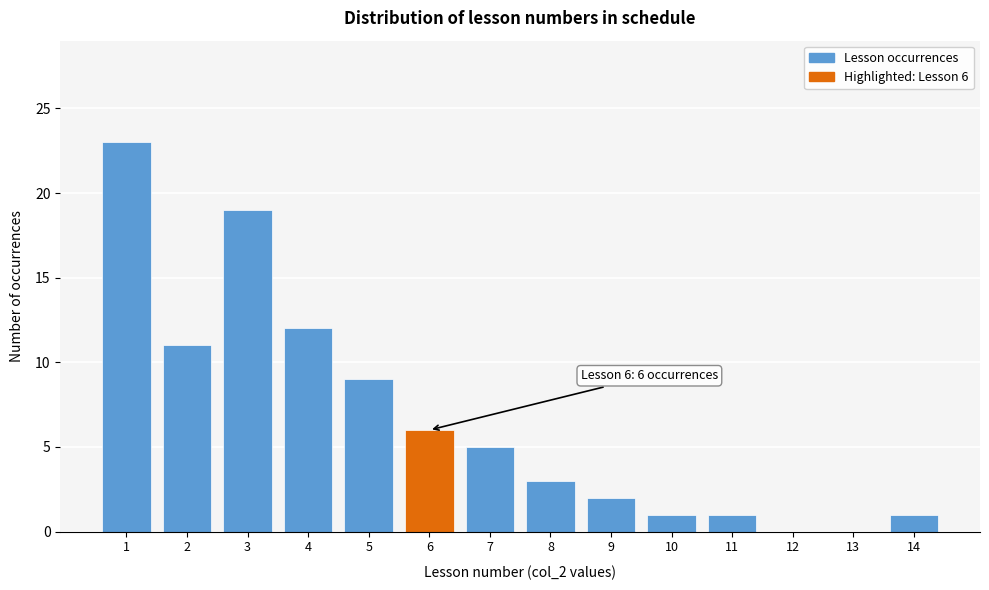

Reading left to right, extract all data points from this chart.

1=23	2=11	3=19	4=12	5=9	6=6	7=5	8=3	9=2	10=1	11=1	12=0	13=0	14=1